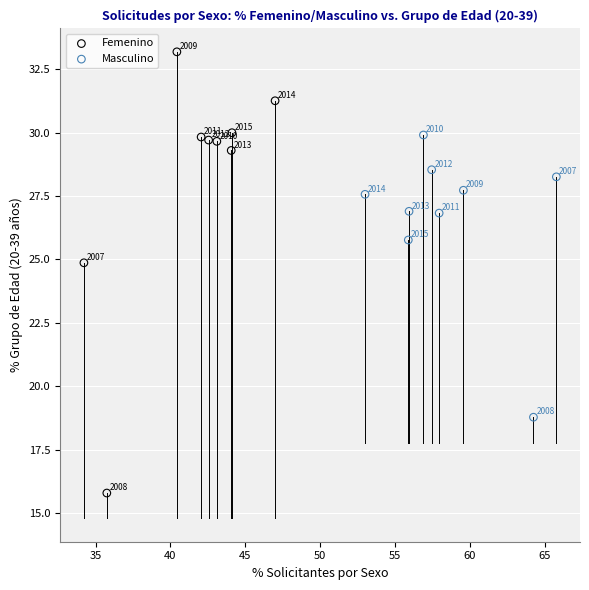

Which series contains the highest Y value?

Femenino